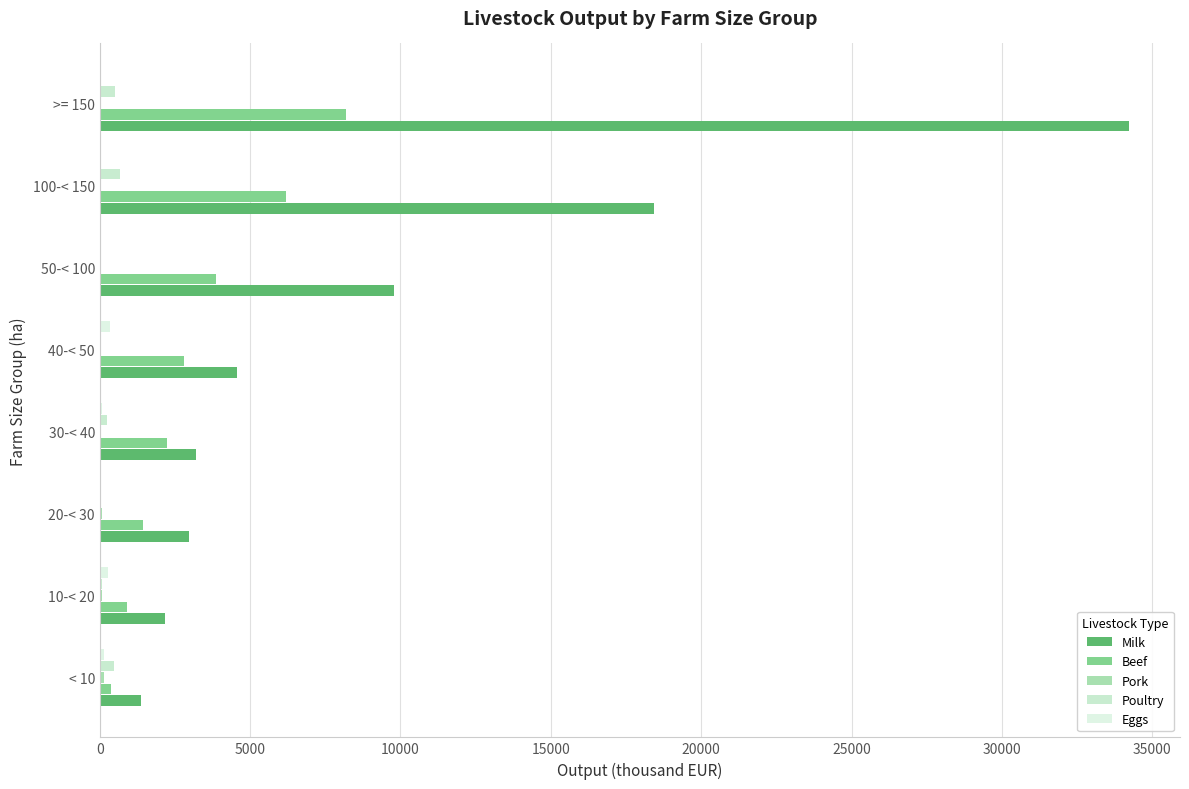

How many data points does each series have?

8